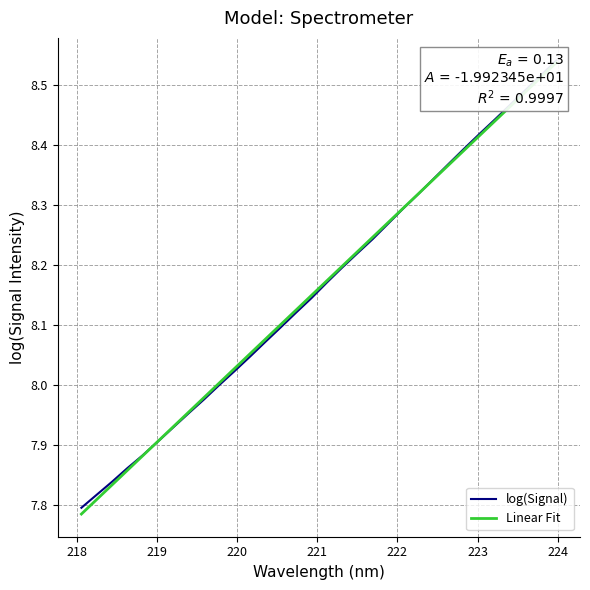

At how many categories does at least one series exceed 7?

32